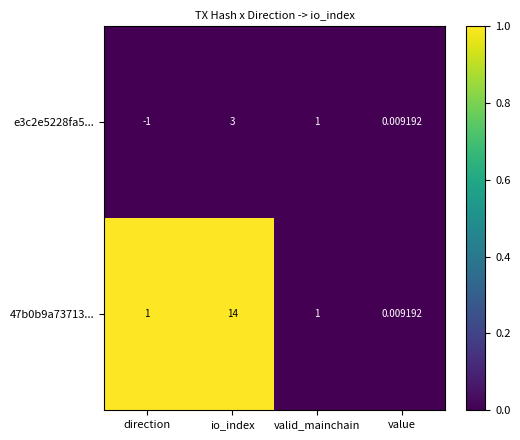

At which category is the sum across all series the highest?

io_index